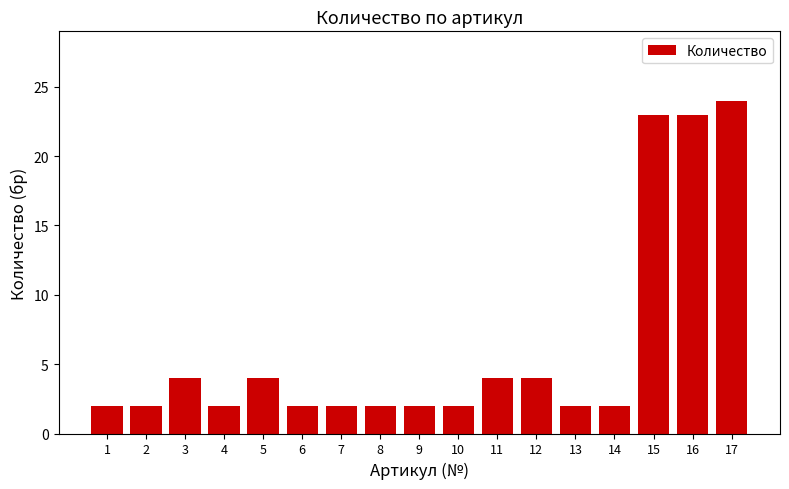

Reading left to right, transcribe all the data shown in this chart.

1=2	2=2	3=4	4=2	5=4	6=2	7=2	8=2	9=2	10=2	11=4	12=4	13=2	14=2	15=23	16=23	17=24